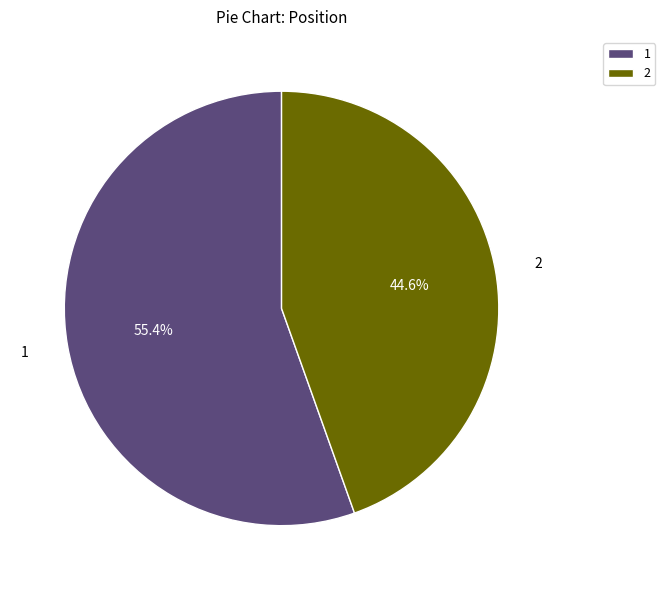

Does 1 account for over 50% of the chart?

Yes